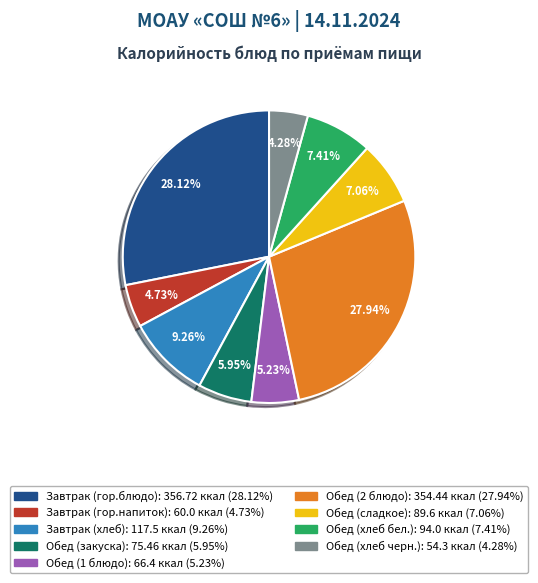

To the nearest percent, what is the average slice percentage?

11%